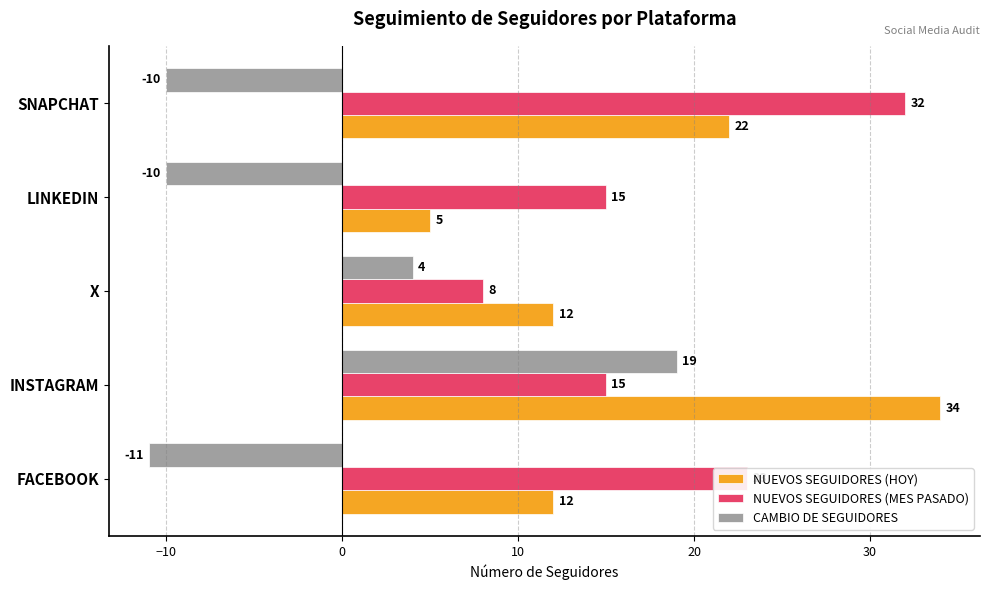

What is the difference between the second highest and second lowest values in the CAMBIO DE SEGUIDORES series?

14